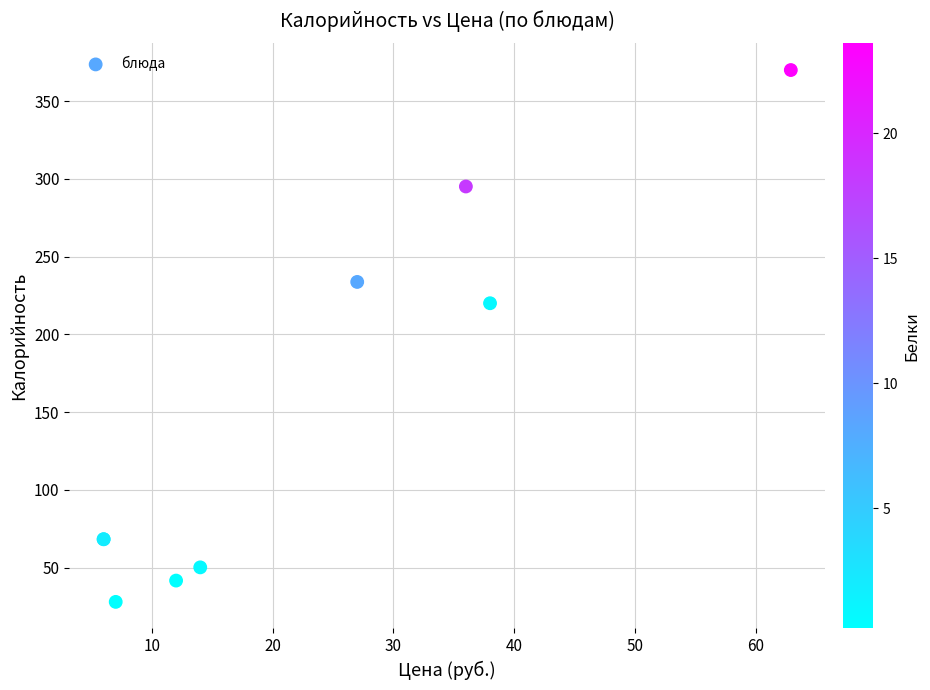

What Y value in the scatter plot is closest to 198?

220.0